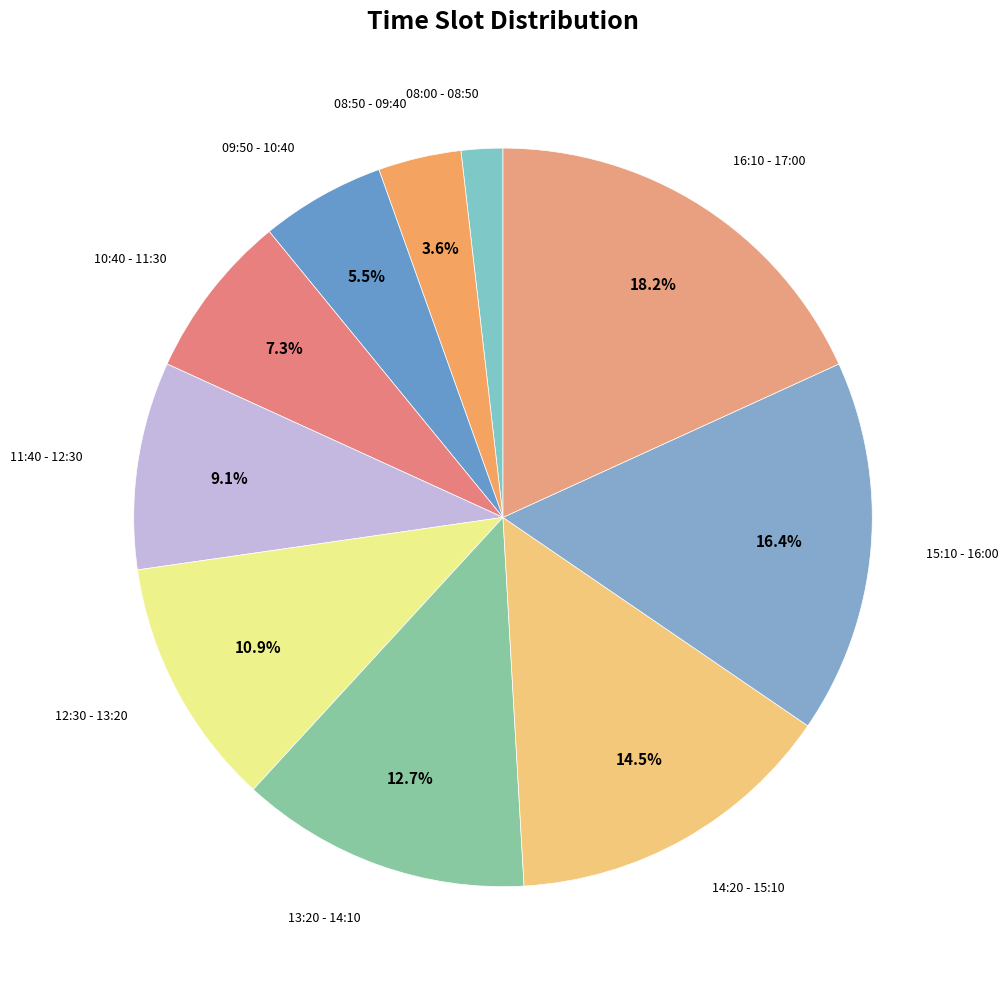

How many slices are in this pie chart?

10